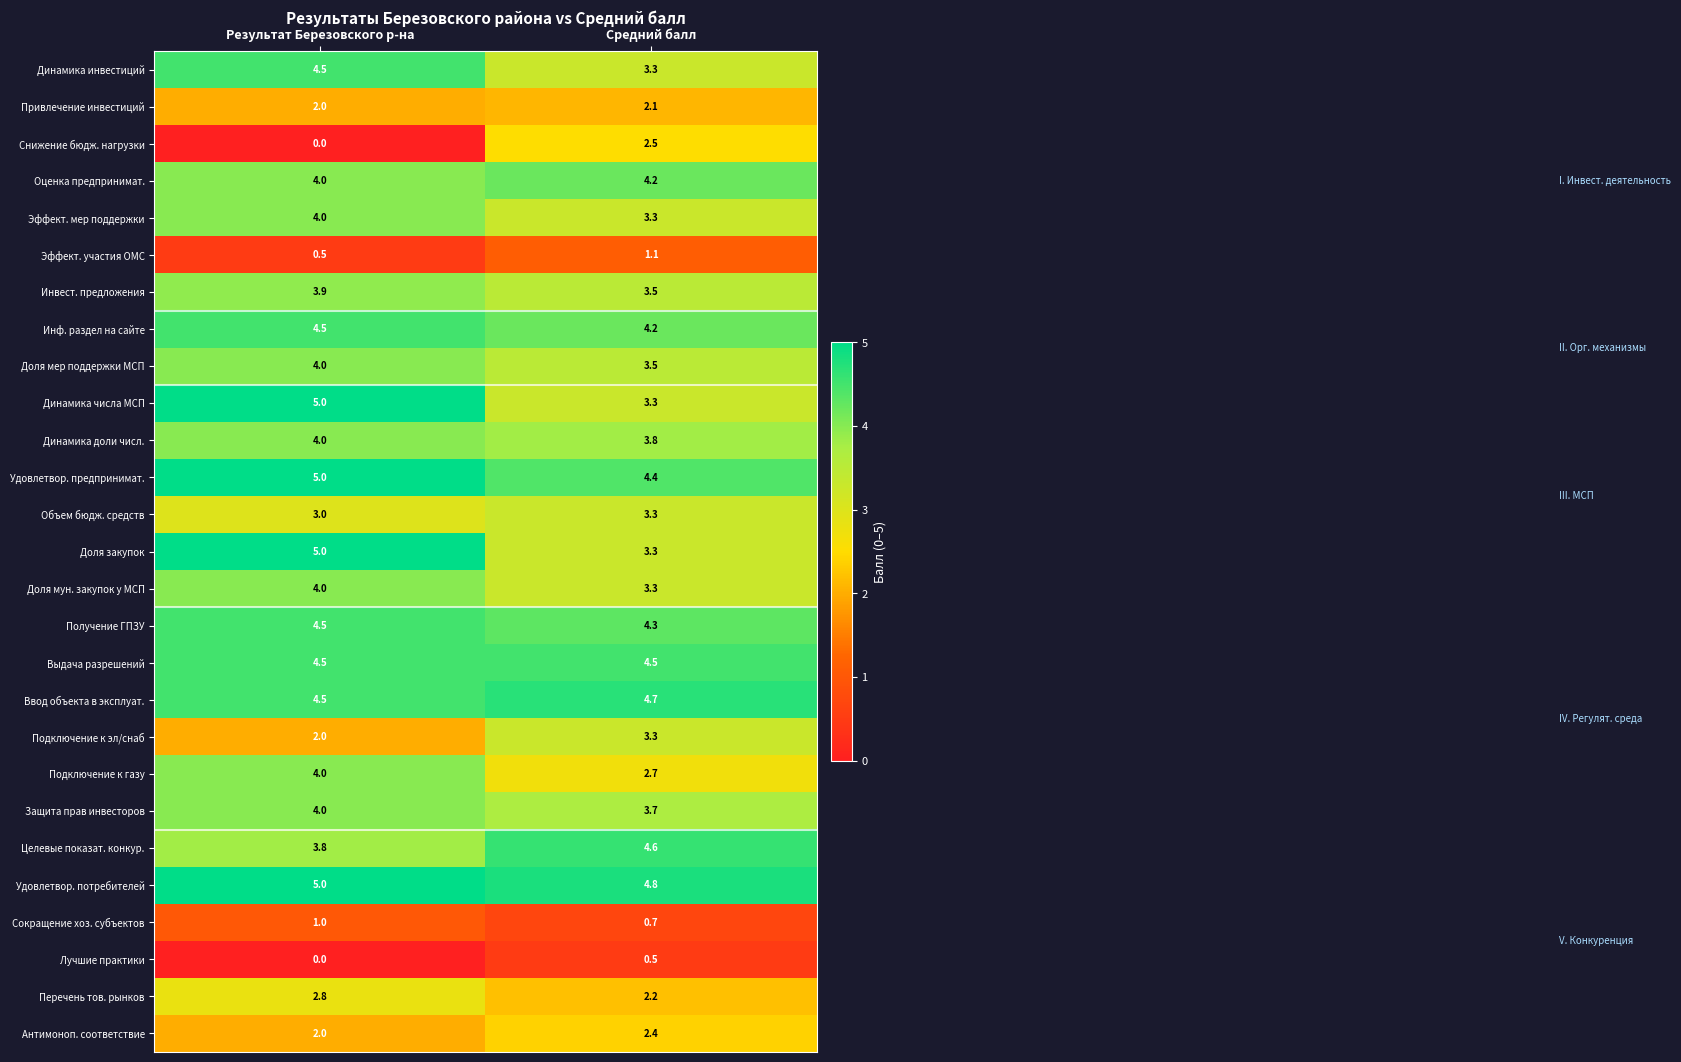

What is the difference between the Инф. раздел на сайте values at Результат Березовского р-на and Средний балл?

0.3